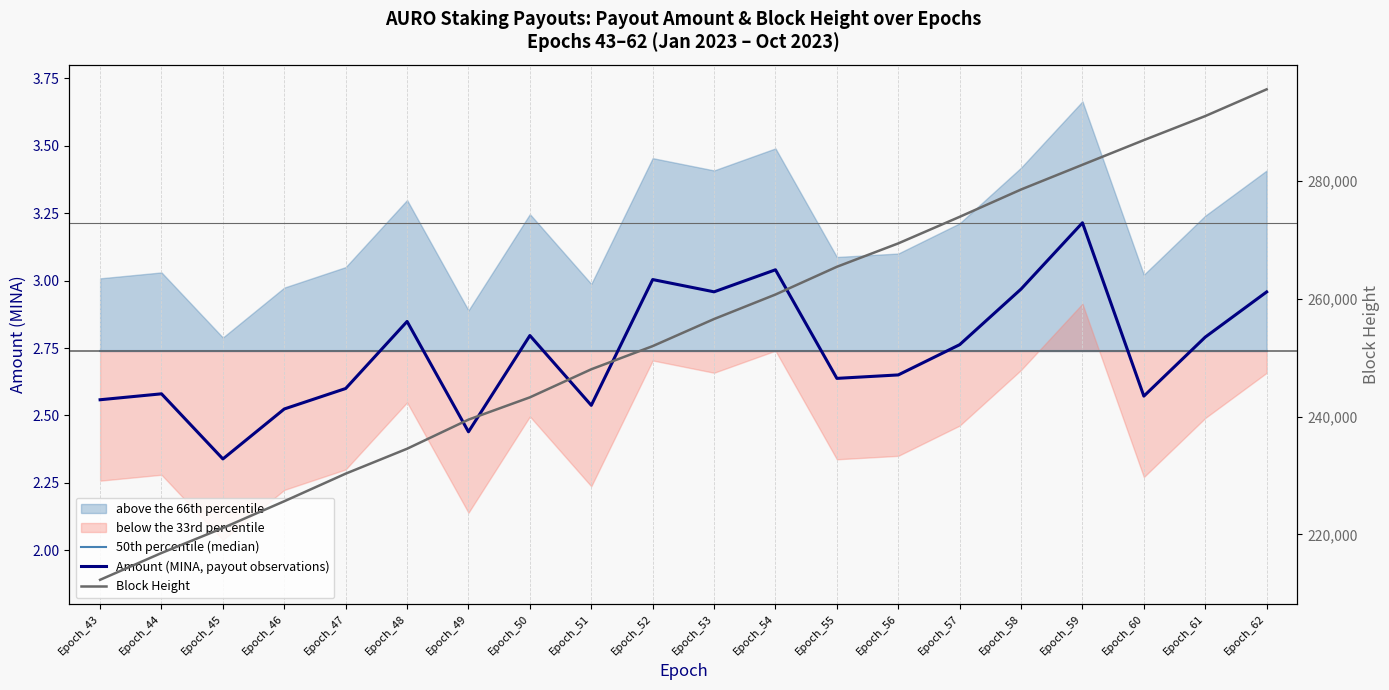

How many lines are shown in the chart?

3